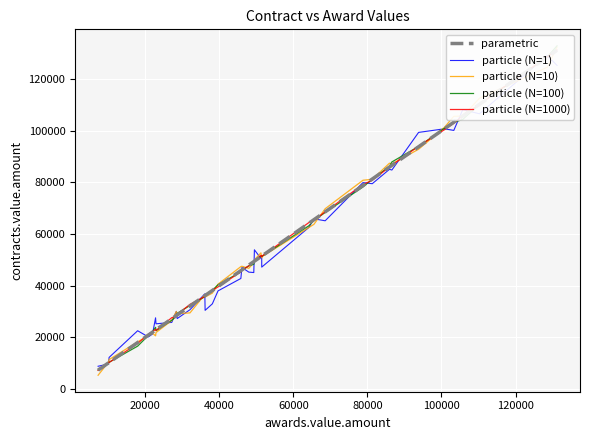

Is the value of particle (N=1) at 29 greater than the value of particle (N=10) at 33?

No